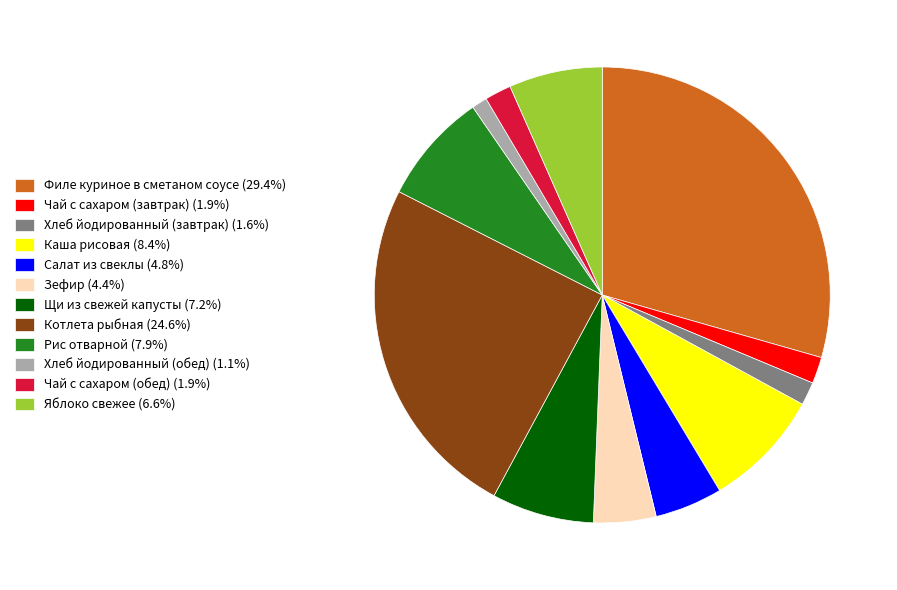

Combined, do Филе куриное в сметаном соусе (29.4%) and Щи из свежей капусты (7.2%) account for over 50%?

No